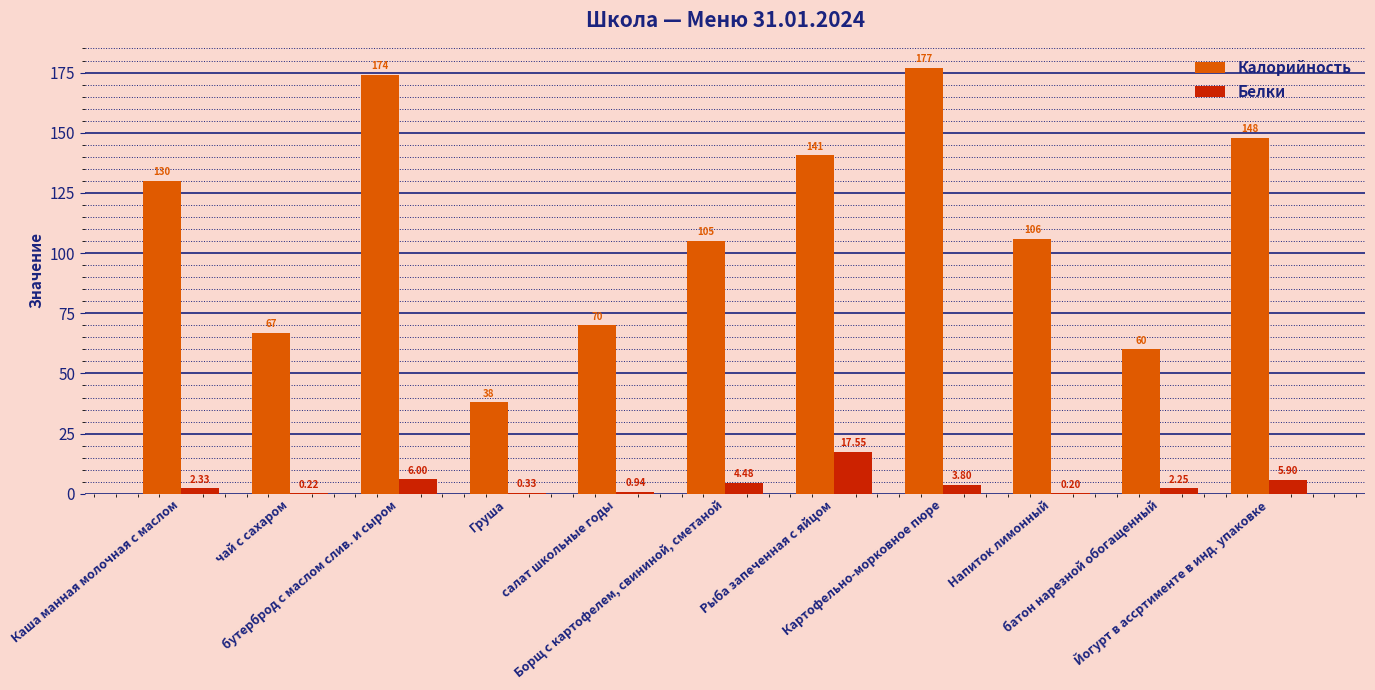

Which series has the largest total across all categories?

Калорийность